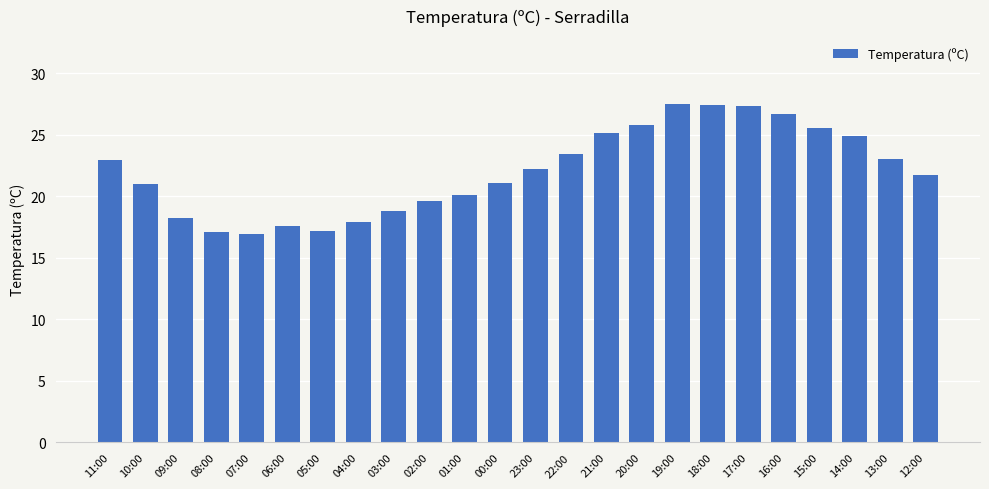

Approximately how many times larger is the value at 23:00 compared to 08:00?

1.3